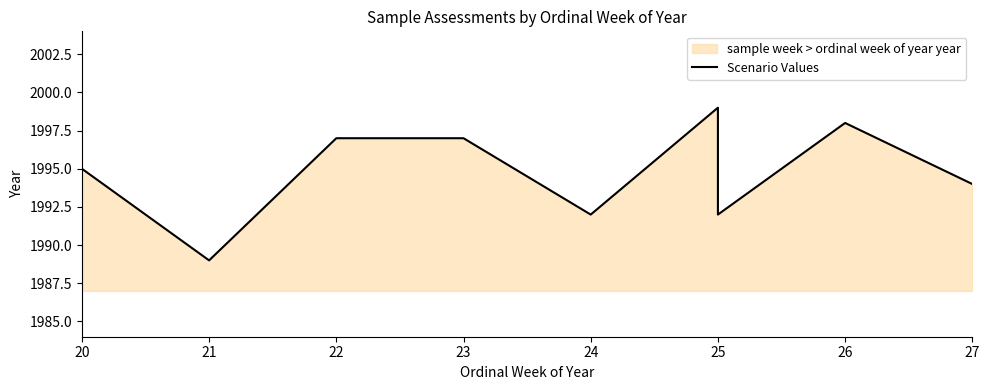

Between 26 and 25, which is larger?

25